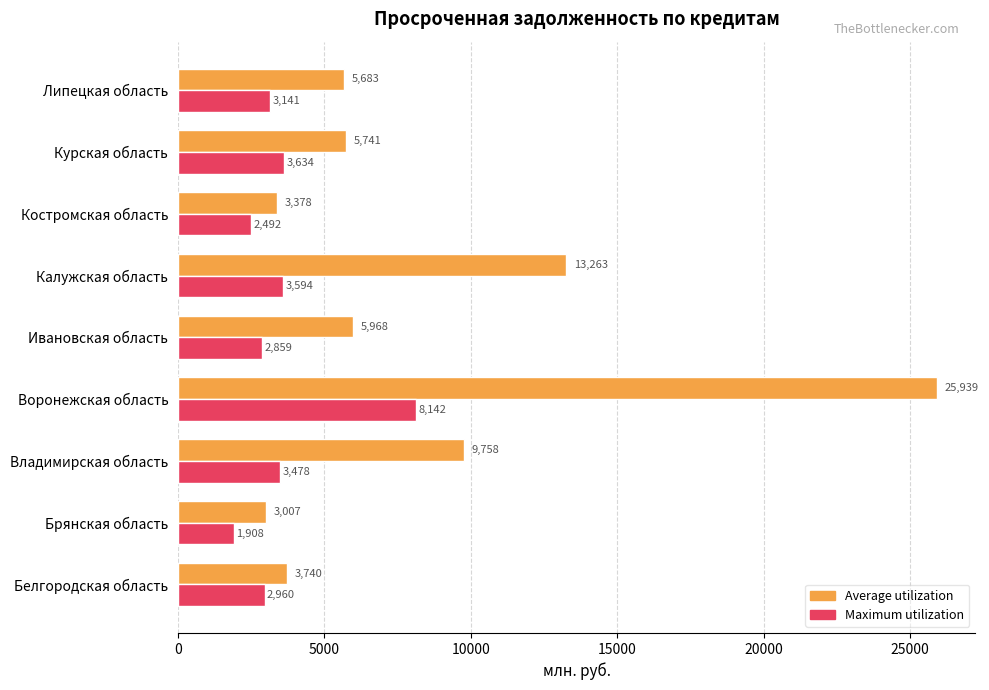

Read the Average utilization value at Костромская область.

3378